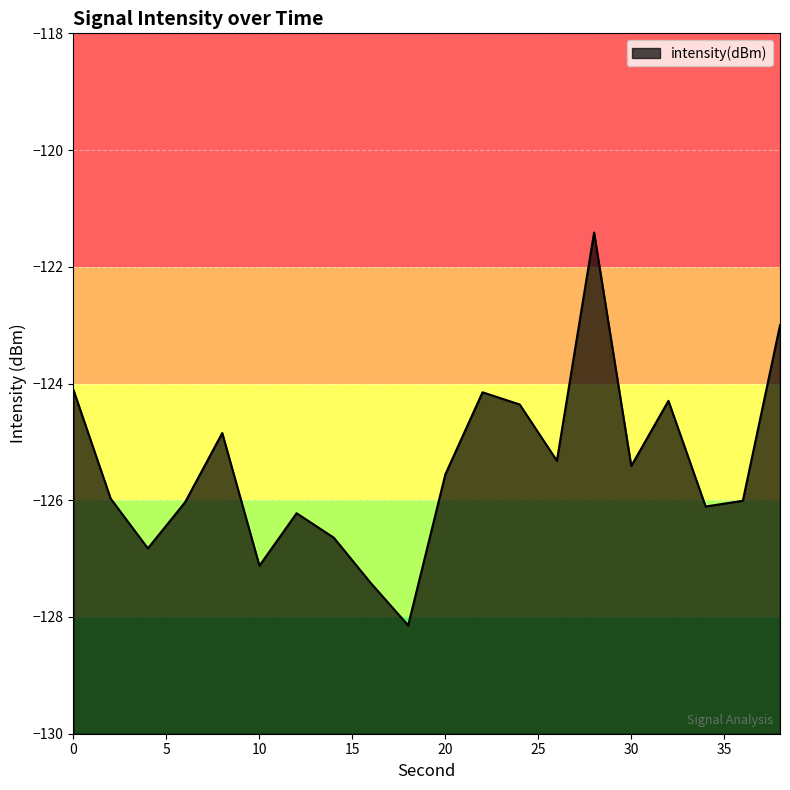

What is the sum of the values at 36 and 22?

-250.2